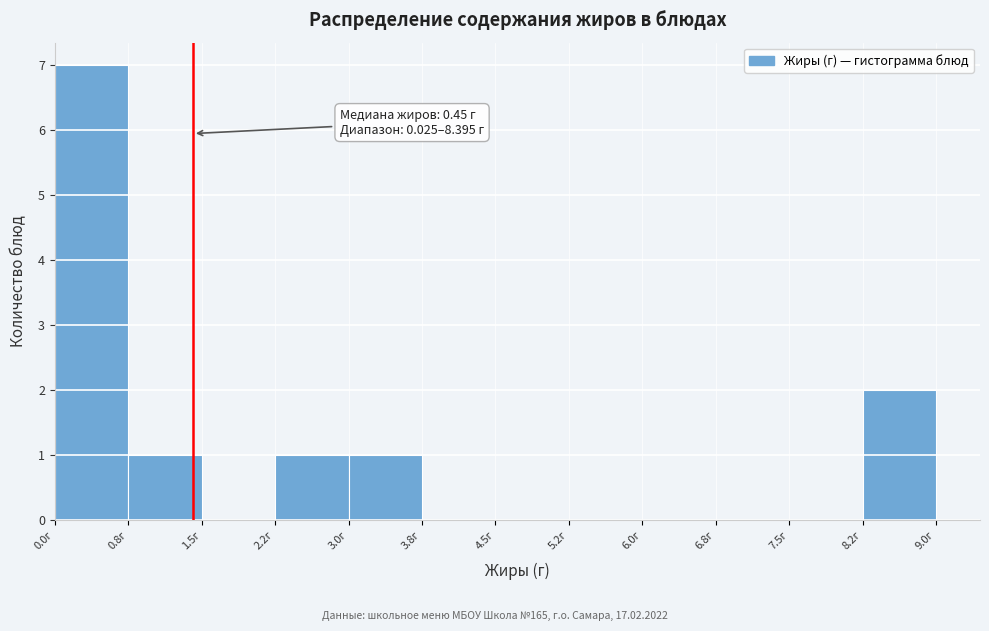

Which range on the x-axis has the tallest bar?

0.00 to 0.75